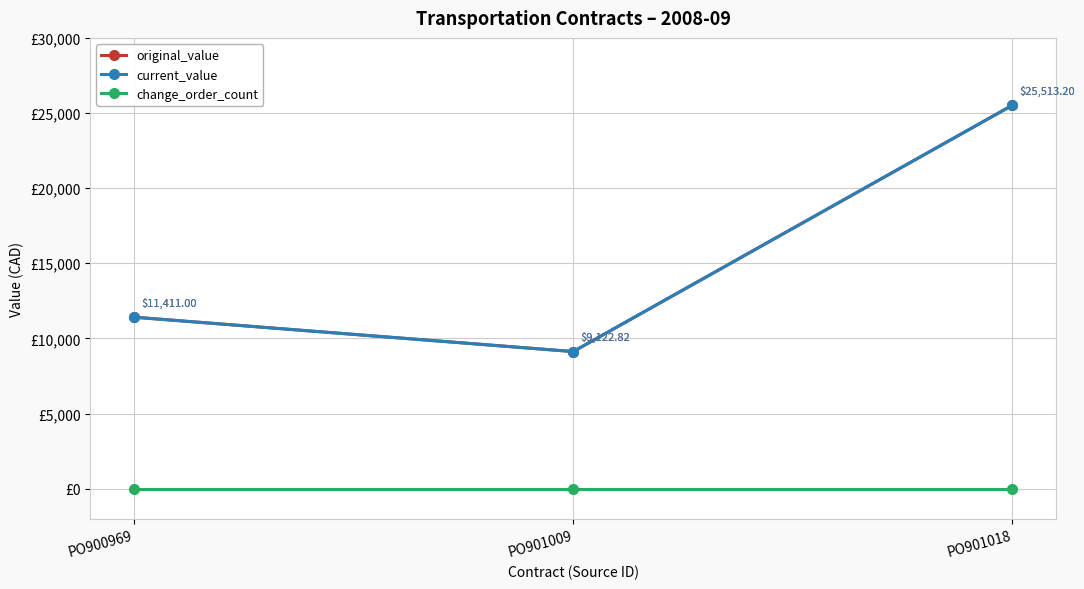

Is this an area chart (filled region under the line)?

No